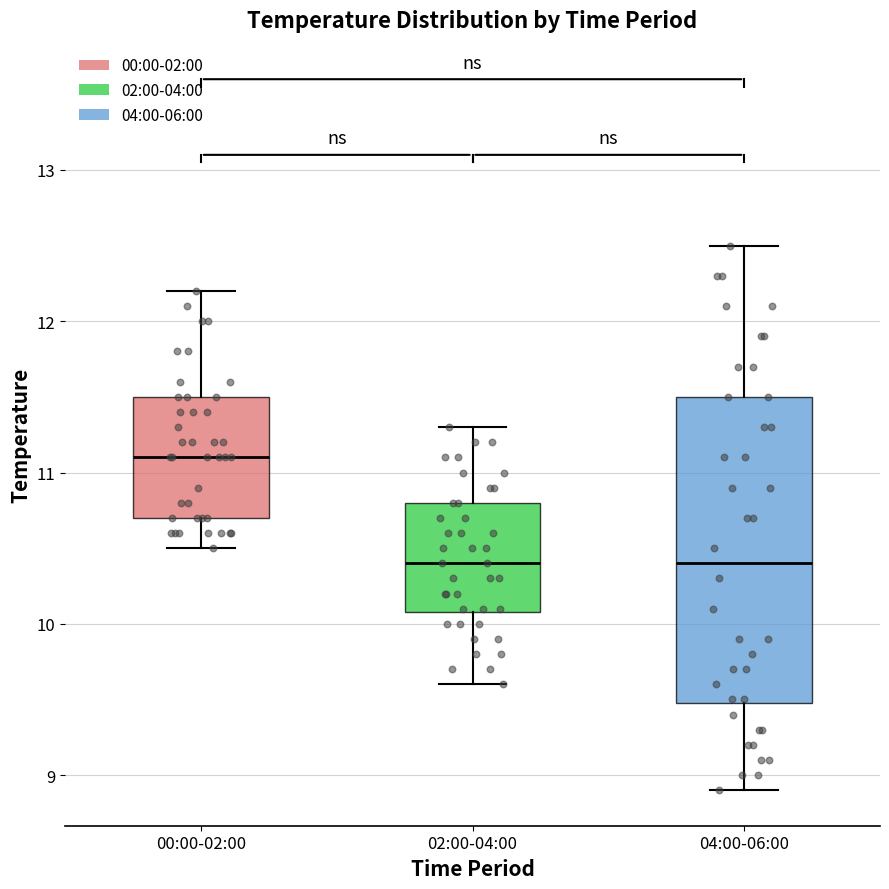

Which box is the tallest, from its lower edge to its upper edge?

04:00-06:00